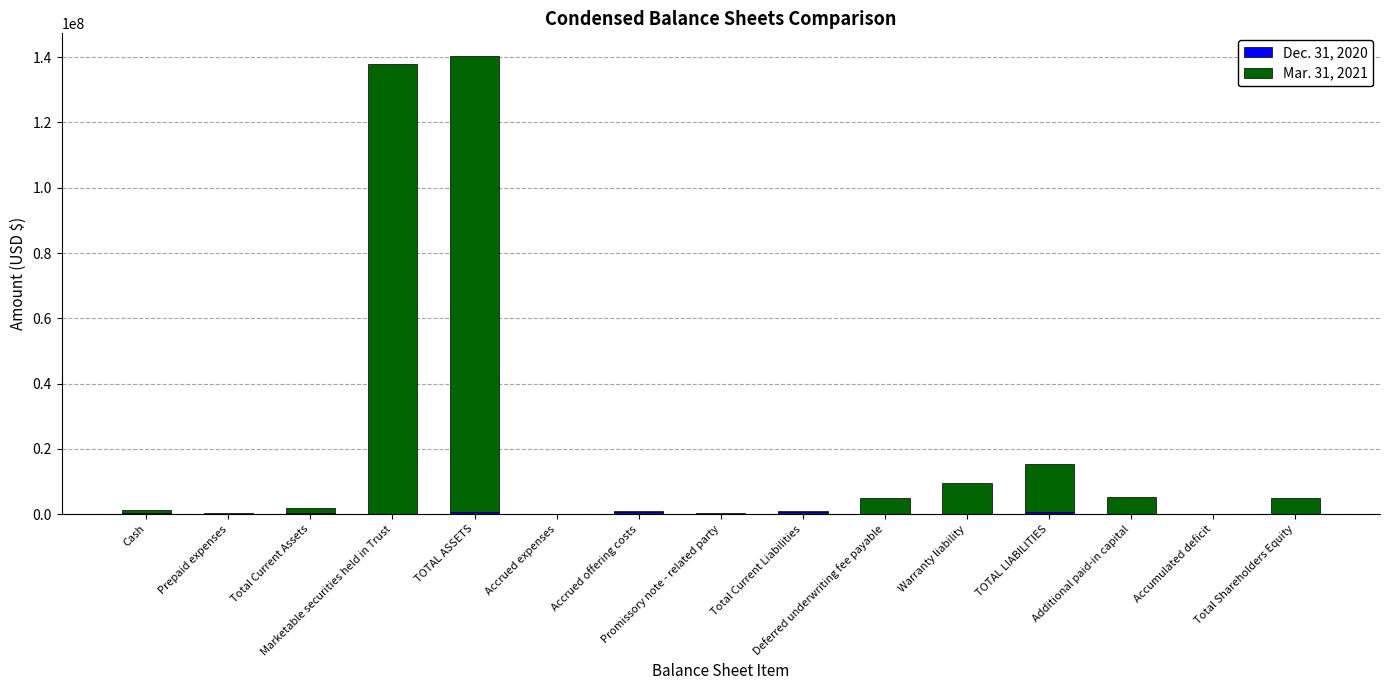

What is the average value of the Mar. 31, 2021 series?

21391242